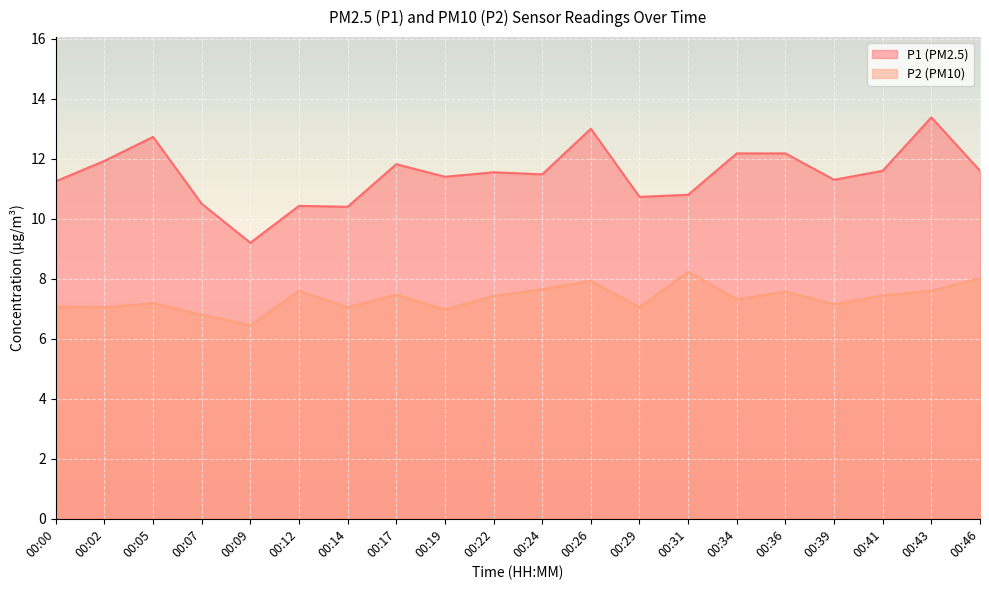

Reading right to left, transcribe all the data shown in this chart.

P1: 00:46=11.6	00:43=13.4	00:41=11.6	00:39=11.3	00:36=12.2	00:34=12.2	00:31=10.8	00:29=10.7	00:26=13.0	00:24=11.5	00:22=11.6	00:19=11.4	00:17=11.8	00:14=10.4	00:12=10.4	00:09=9.2	00:07=10.5	00:05=12.7	00:02=11.9	00:00=11.2
P2: 00:46=8.0	00:43=7.6	00:41=7.5	00:39=7.2	00:36=7.6	00:34=7.3	00:31=8.2	00:29=7.0	00:26=7.9	00:24=7.7	00:22=7.4	00:19=7.0	00:17=7.5	00:14=7.0	00:12=7.6	00:09=6.5	00:07=6.8	00:05=7.2	00:02=7.0	00:00=7.1